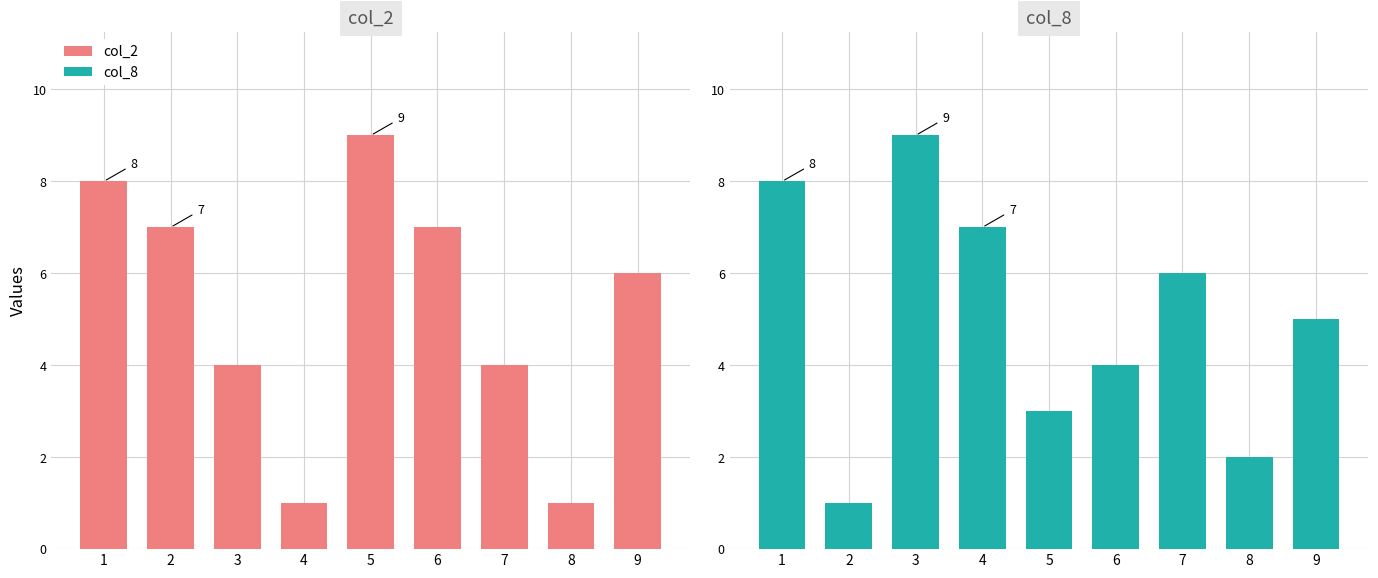

Which has a higher value, 1 or 6?

1